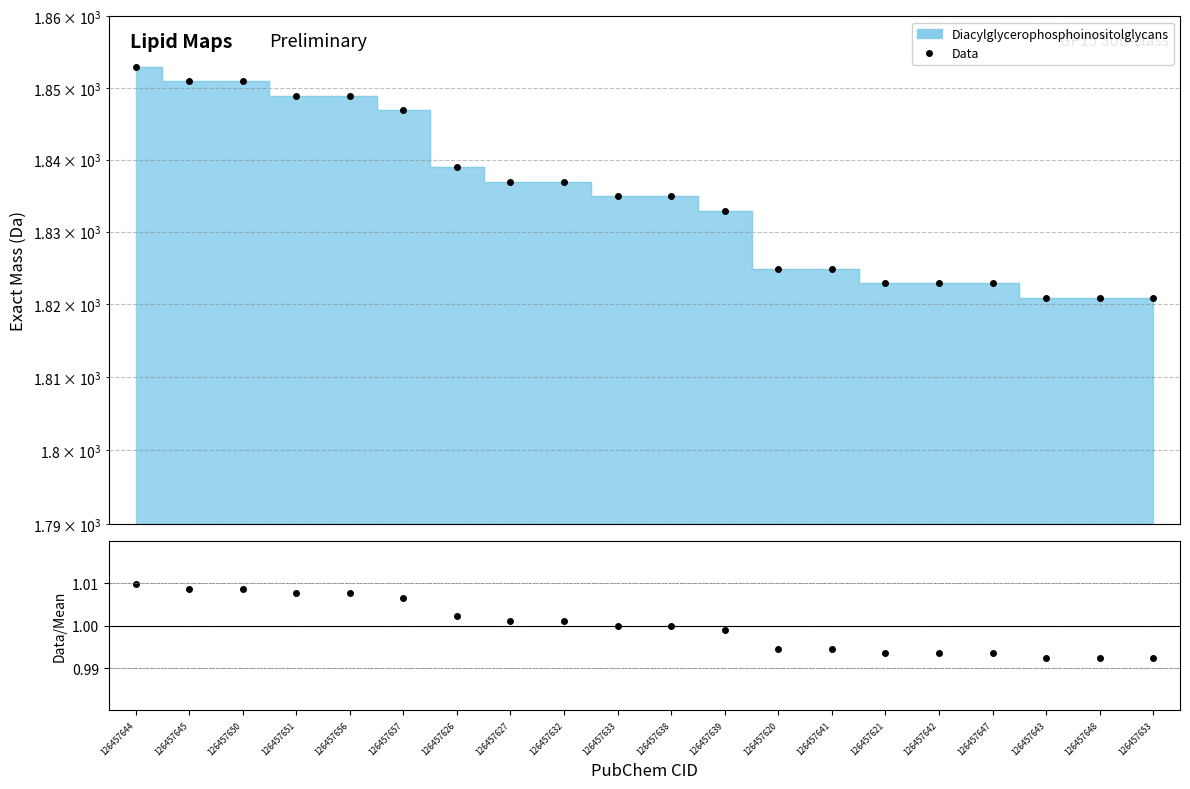

Reading right to left, what are all the values shown in this chart?

Data: 126457653=1820.9	126457648=1820.9	126457643=1820.9	126457647=1822.9	126457642=1822.9	126457621=1822.9	126457641=1824.9	126457620=1824.9	126457639=1832.9	126457638=1834.9	126457633=1834.9	126457632=1836.9	126457627=1836.9	126457626=1838.9	126457657=1846.9	126457656=1848.9	126457651=1848.9	126457650=1850.9	126457645=1850.9	126457644=1852.9
ratio: 126457653=1.0	126457648=1.0	126457643=1.0	126457647=1.0	126457642=1.0	126457621=1.0	126457641=1.0	126457620=1.0	126457639=1.0	126457638=1.0	126457633=1.0	126457632=1.0	126457627=1.0	126457626=1.0	126457657=1.0	126457656=1.0	126457651=1.0	126457650=1.0	126457645=1.0	126457644=1.0